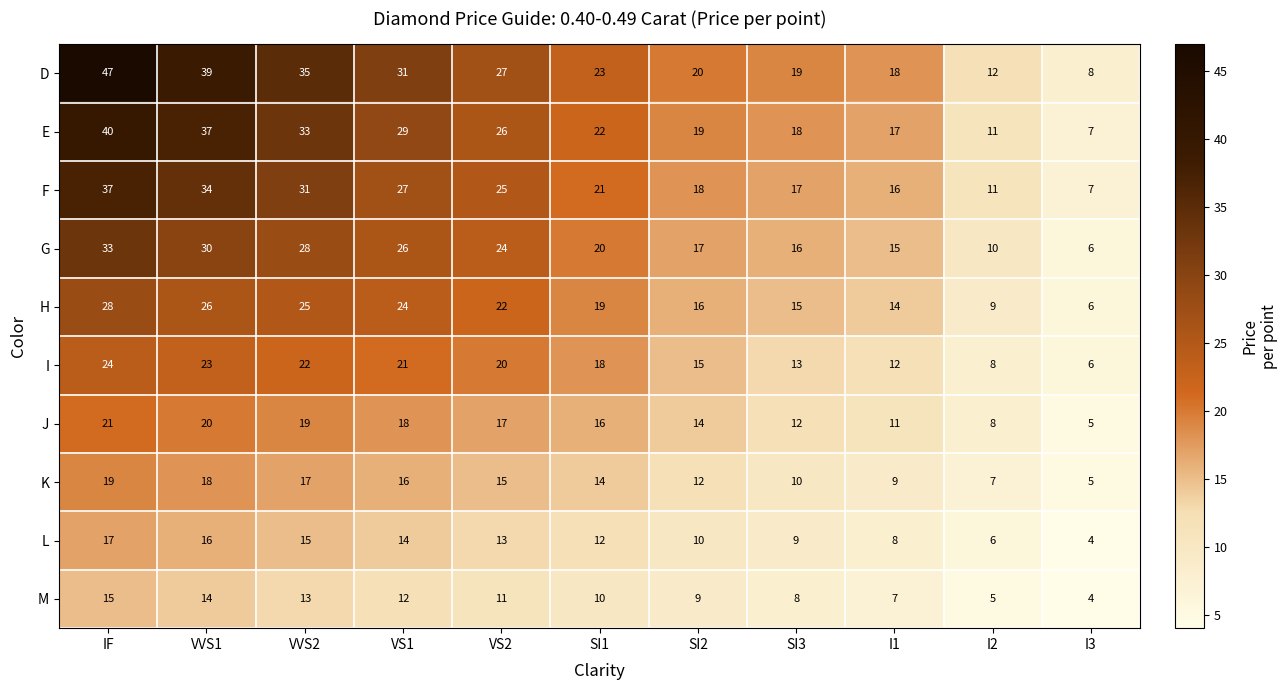

True or false: K has a value of 18 at SI3.

False